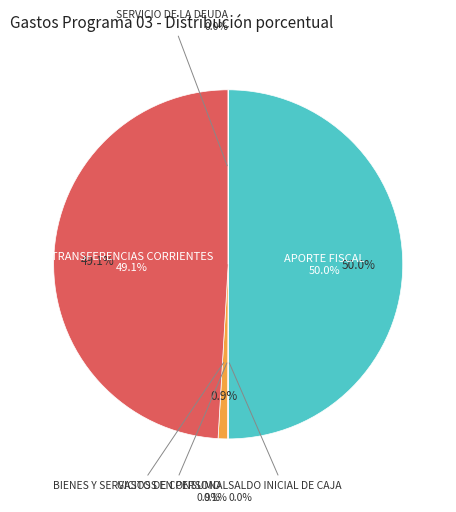

Which category has the smallest portion of the pie?

SALDO INICIAL DE CAJA